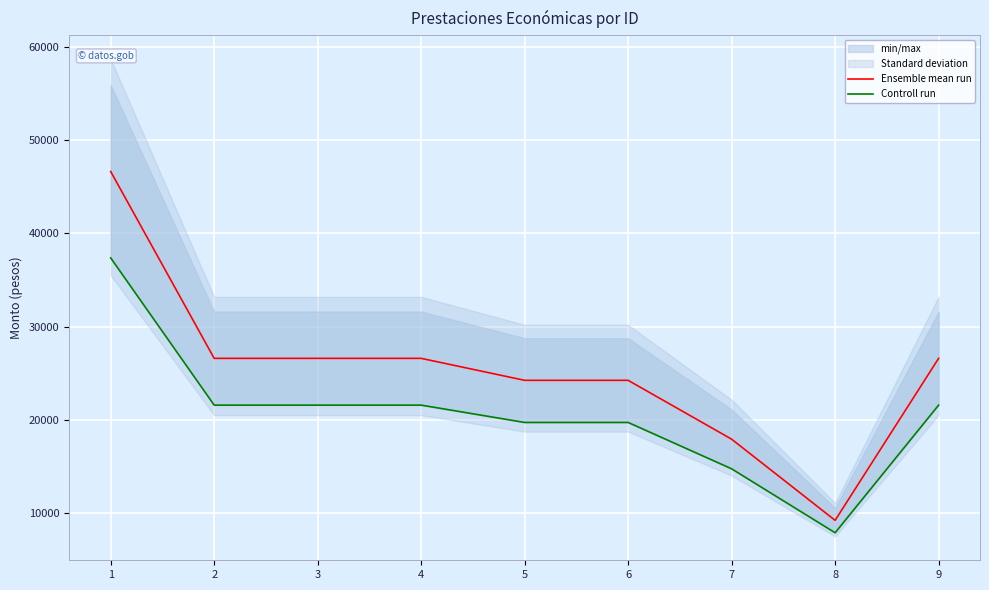

True or false: Controll run and Ensemble mean run cross at least once.

False